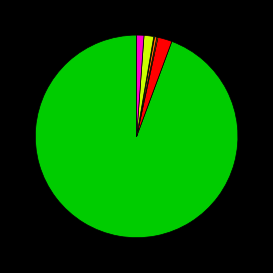

Is there any slice that represents more than half of the pie?

Yes